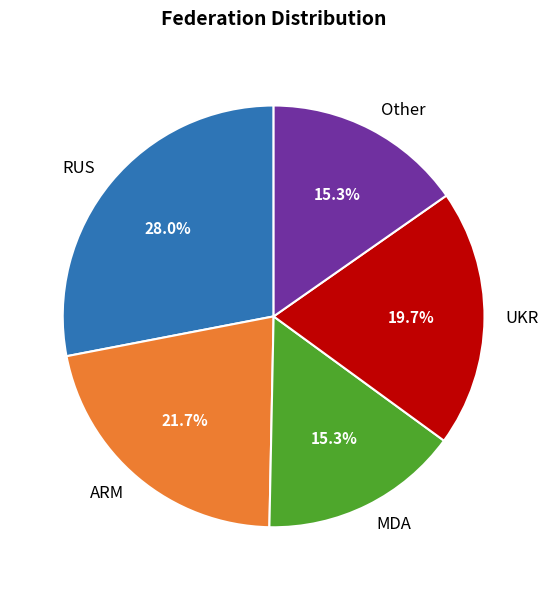

Is there a majority slice in this chart?

No